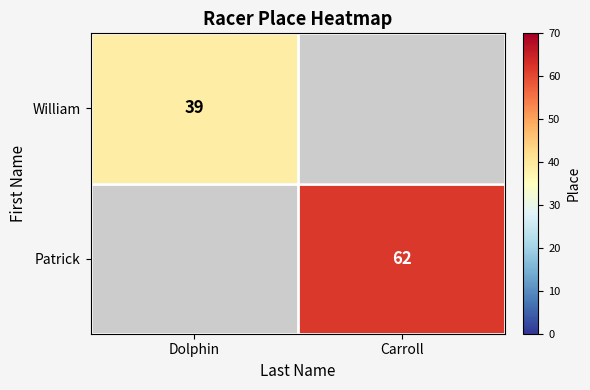

The William series shows 69 at Dolphin. True or false?

False